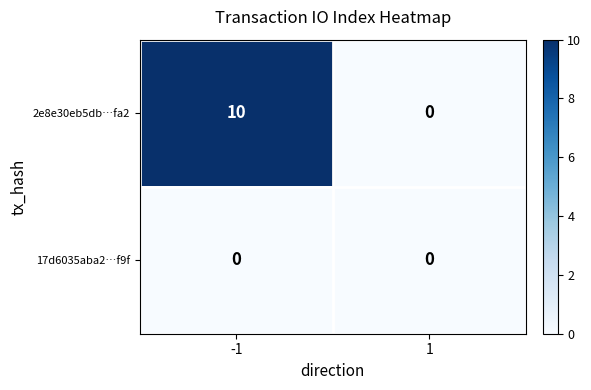

Which series changed the most between -1 and 1?

2e8e30eb5db…fa2